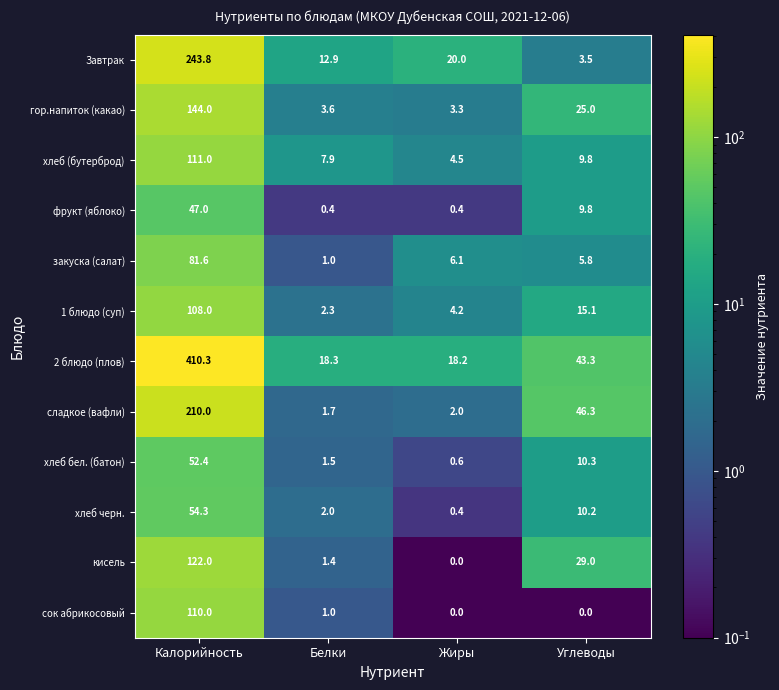

How many values in the фрукт (яблоко) series exceed 9?

2